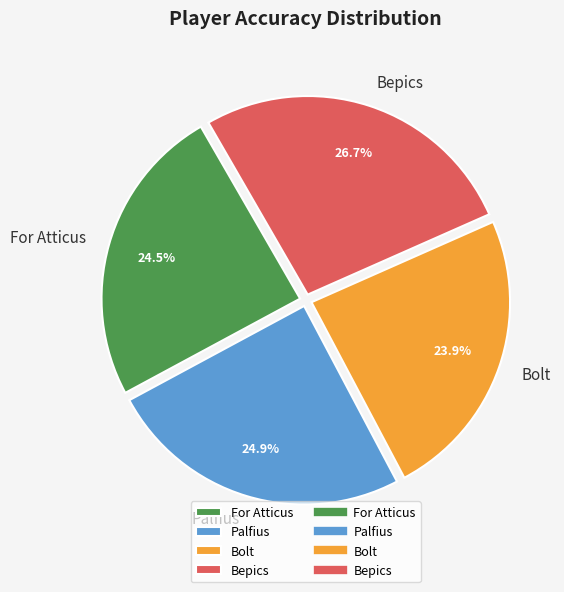

To the nearest percent, what is the combined percentage of Palfius and Bolt?

49%